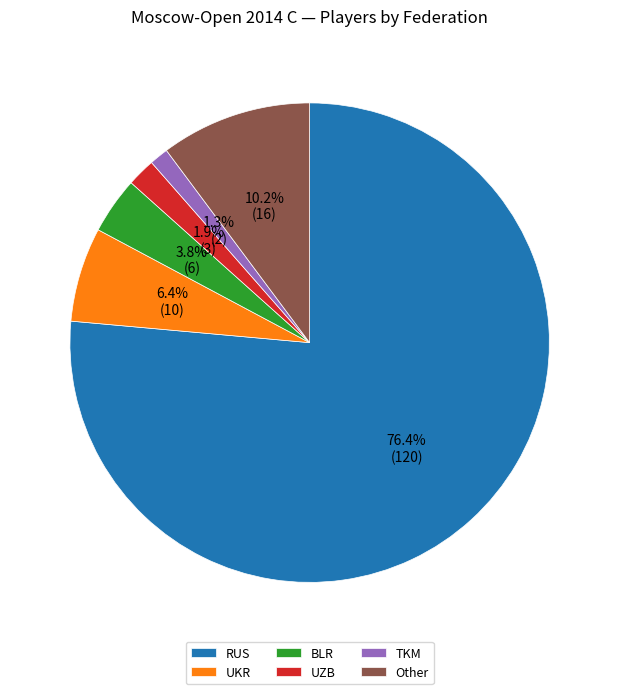

Which slice represents more than half of the pie?

RUS